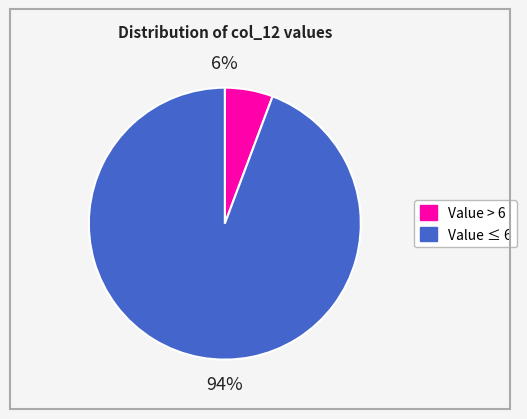

Is there a majority slice in this chart?

Yes